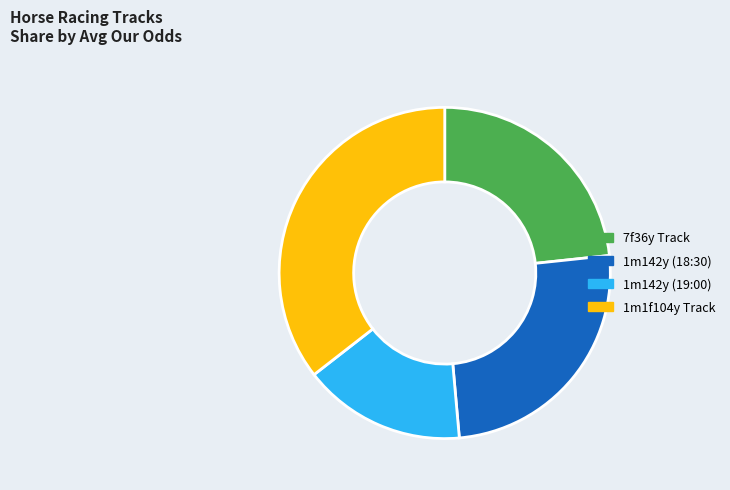

Is the sum of 1m1f104y Track and 1m142y (19:00) greater than half?

Yes